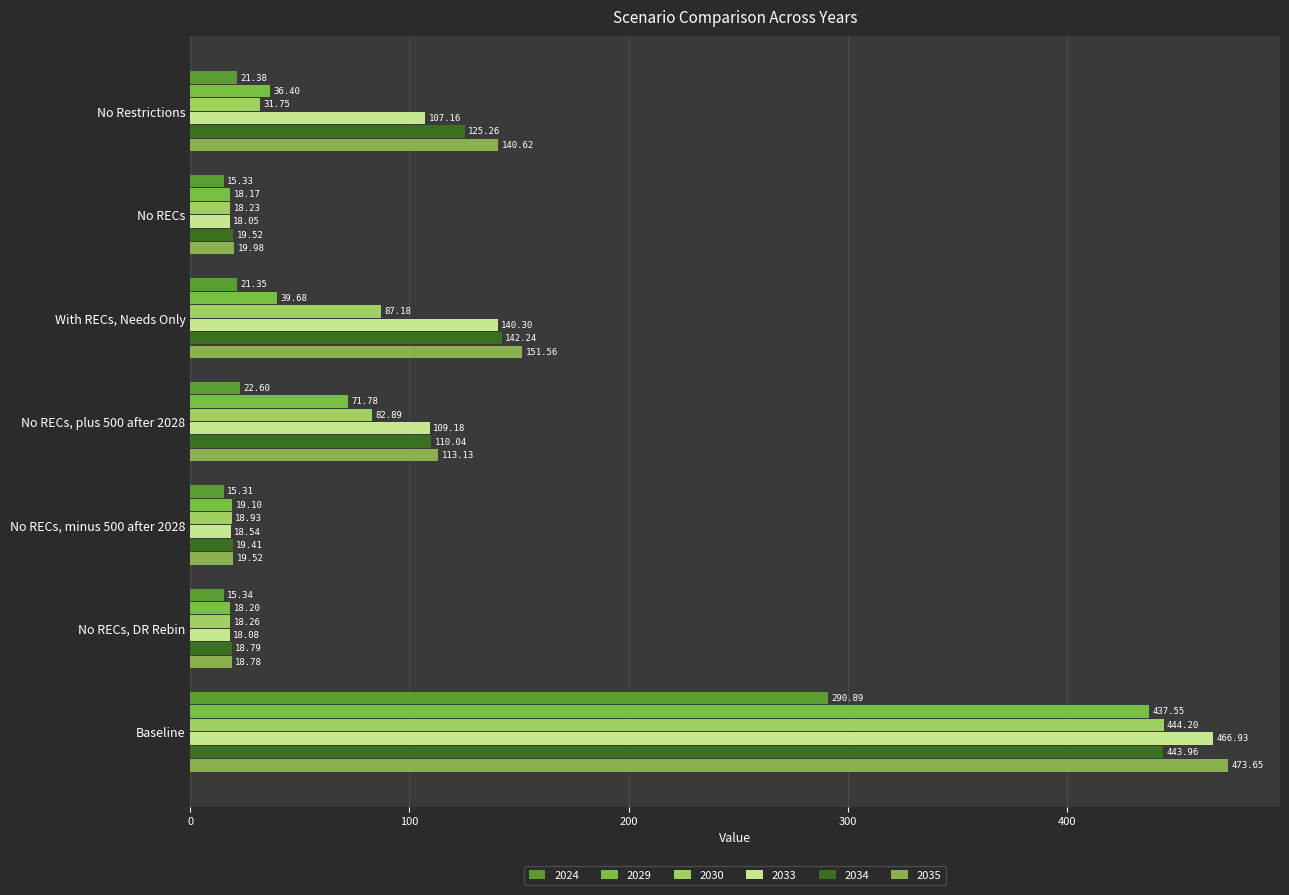

How many values in the 2024 series are below 21?

3